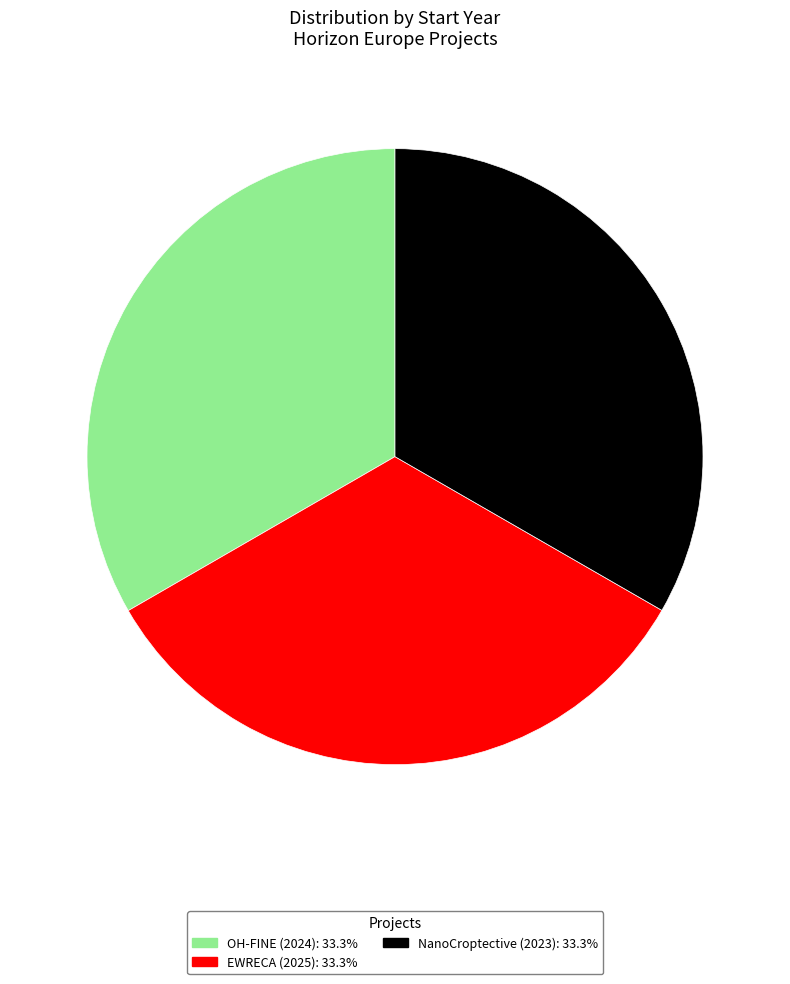

Does OH-FINE (2024) represent more than half of the total?

No